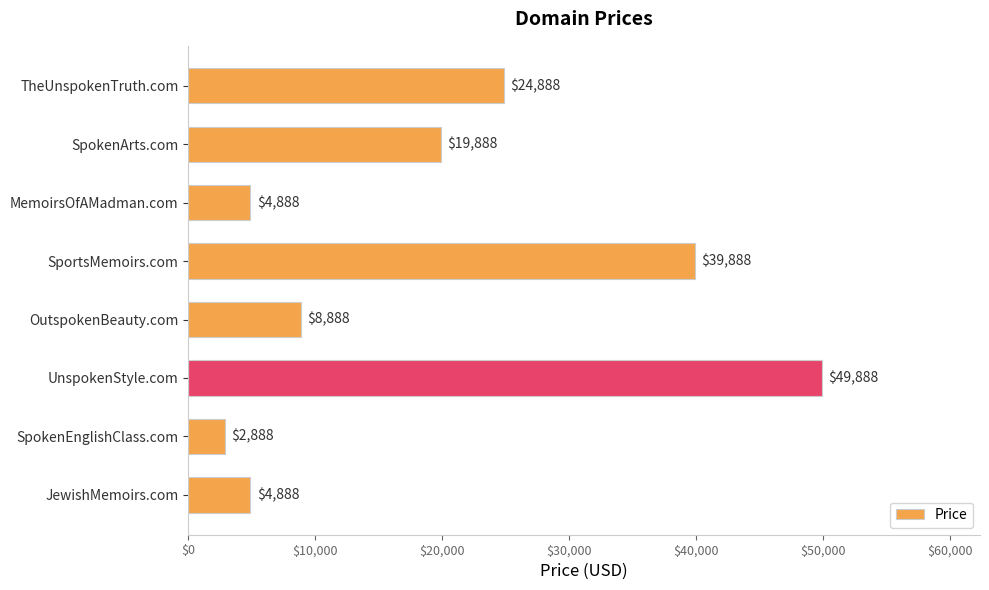

The value at TheUnspokenTruth.com is 36246. True or false?

False